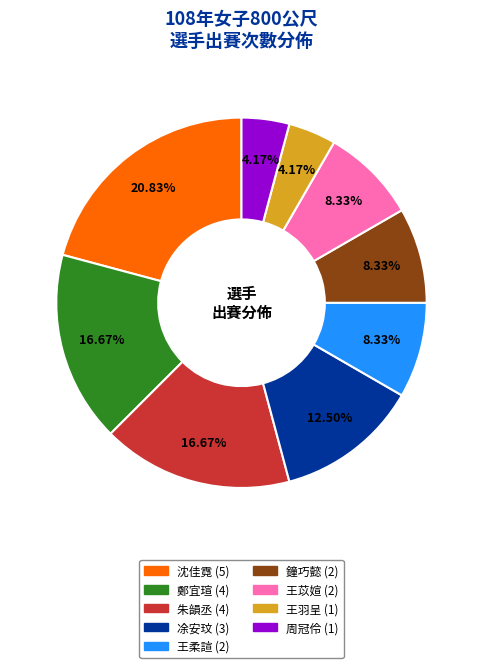

Is 周冠伶 the majority of the pie?

No